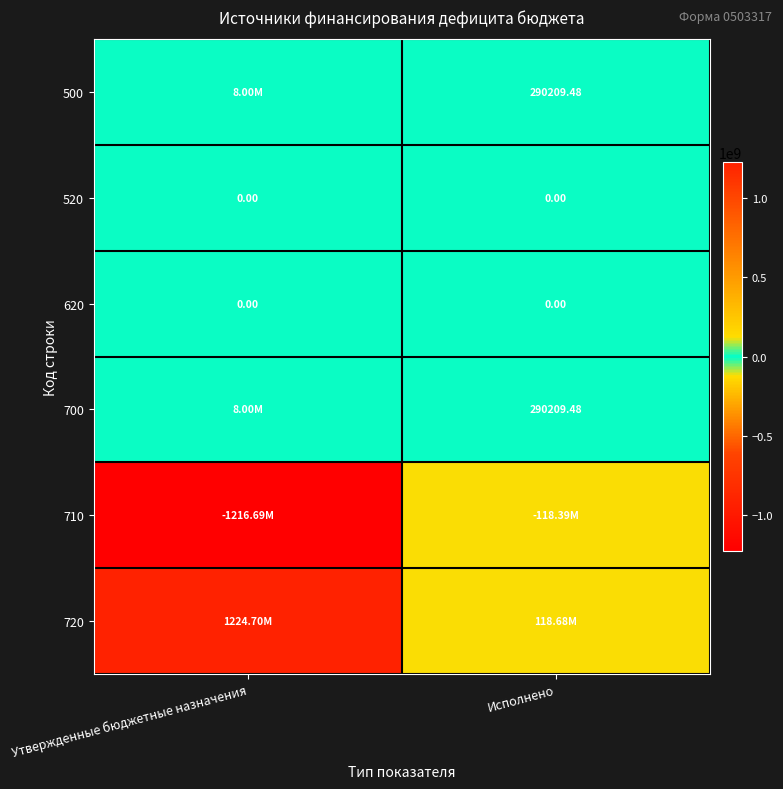

What is the maximum value shown in the chart?

1224696515.7